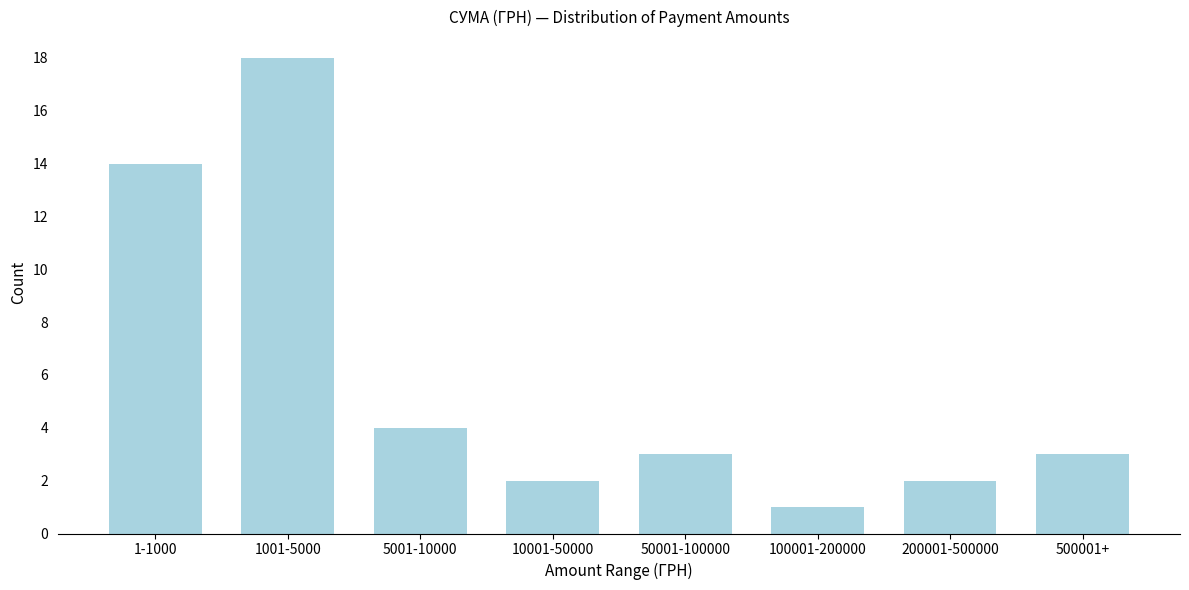

Reading left to right, list all the values displayed in this chart.

1-1000=14	1001-5000=18	5001-10000=4	10001-50000=2	50001-100000=3	100001-200000=1	200001-500000=2	500001+=3